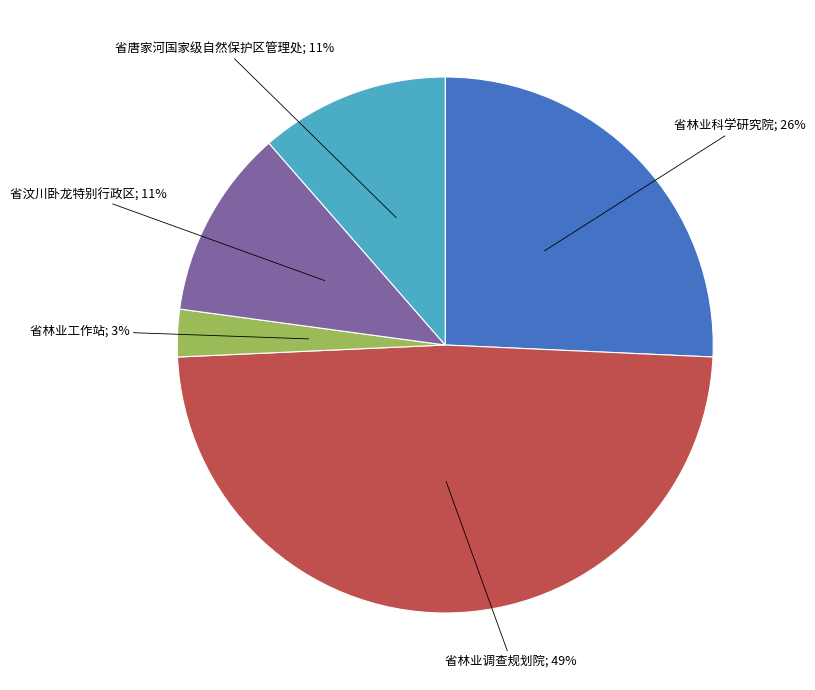

To the nearest percent, what is the difference between the largest and smallest slice percentages?

46%